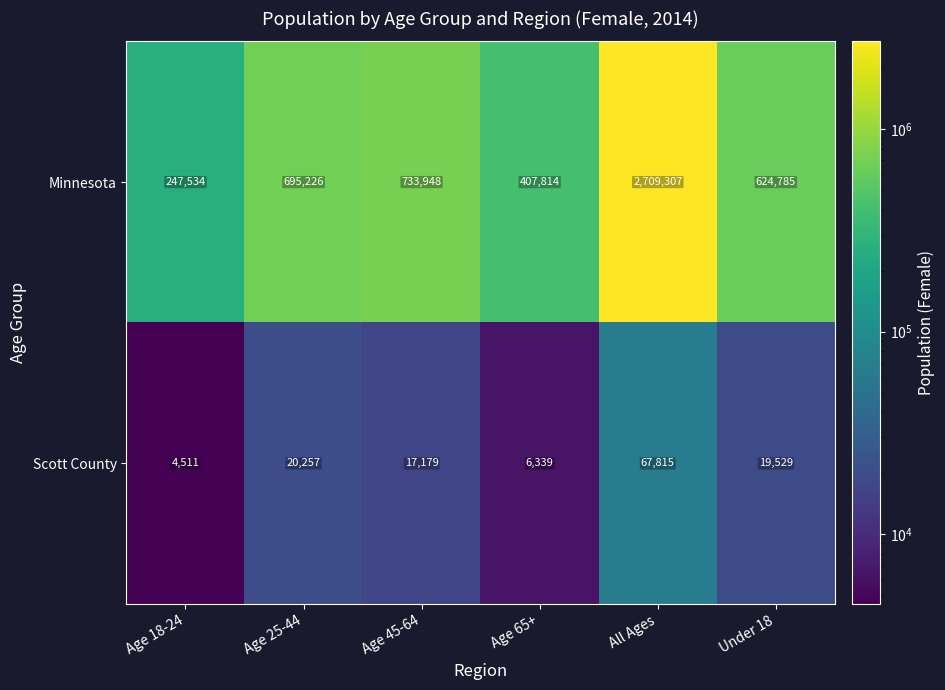

Rank the series by their average value, from lowest to highest.

Scott County, Minnesota